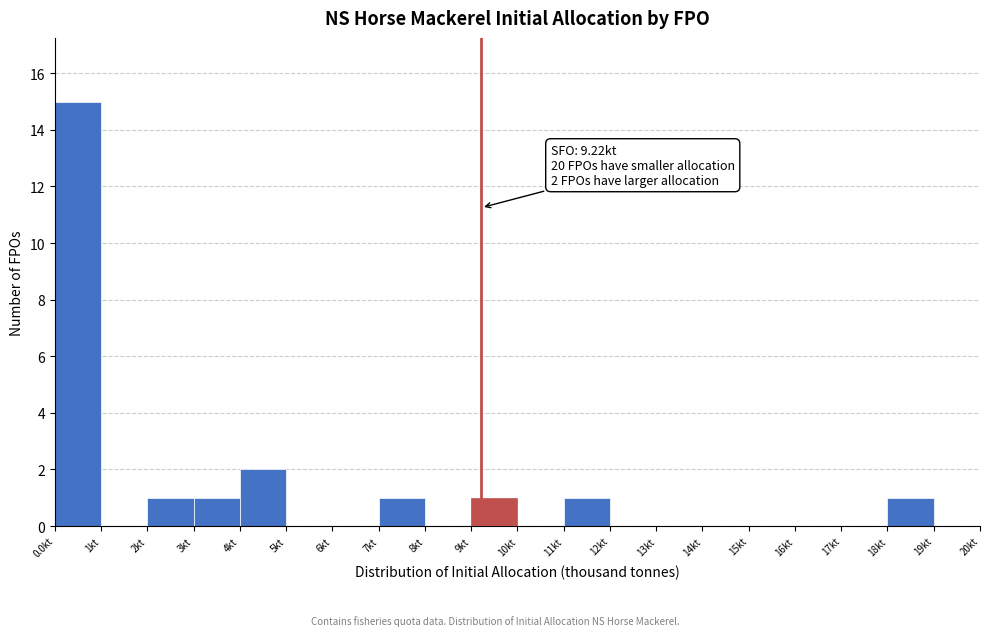

Over which range of the x-axis is the bar tallest?

0 to 1